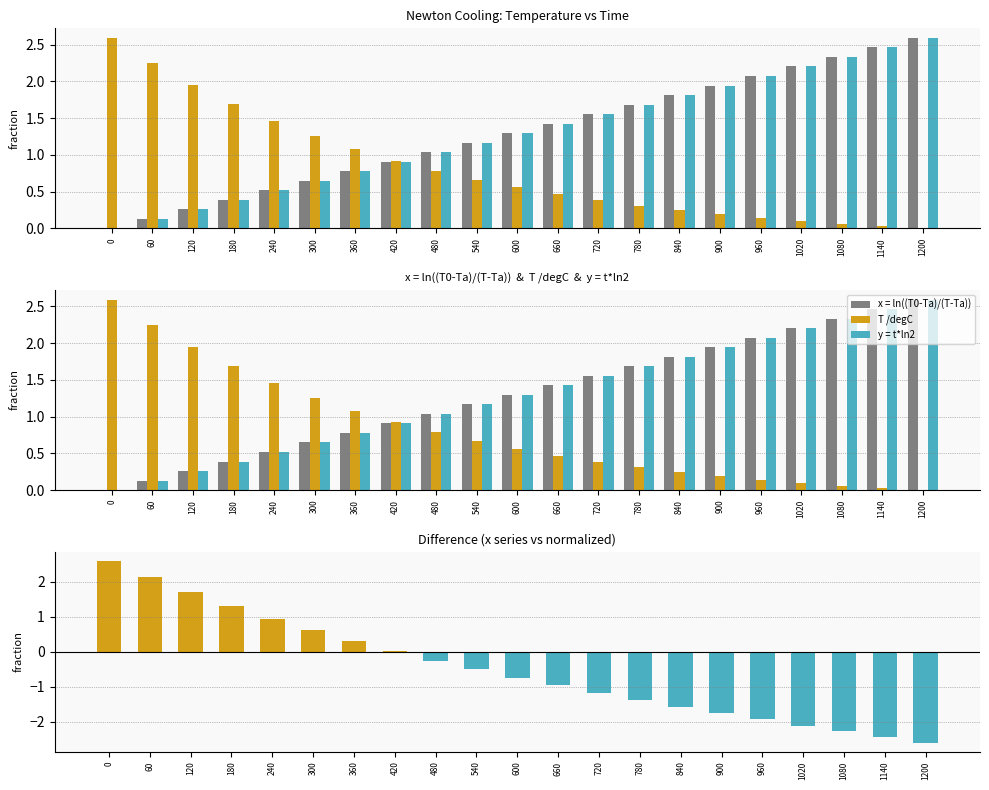

What is the sum of the y = t*ln2 values at 1020 and 360?

3.0